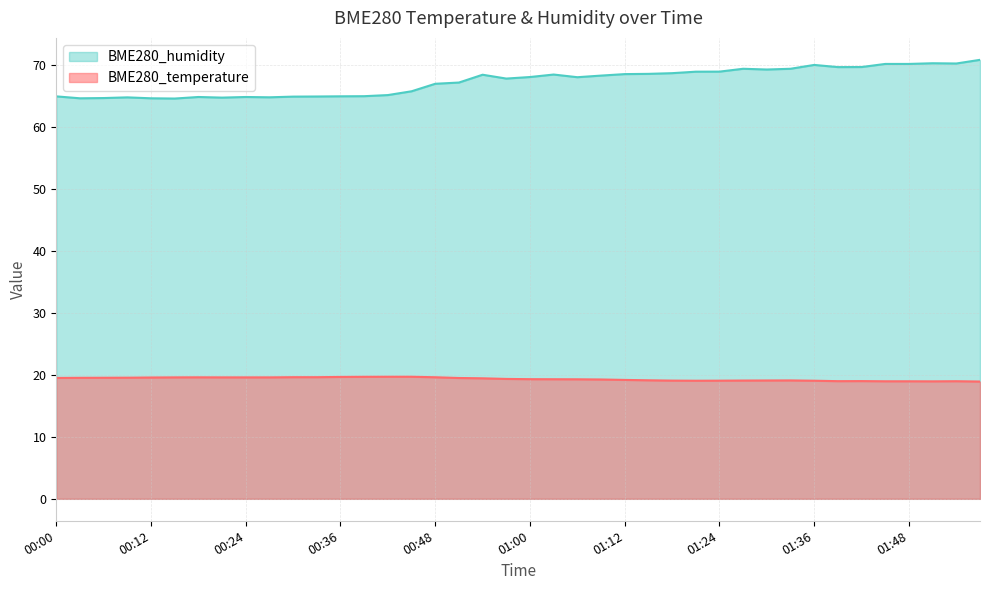

True or false: BME280_temperature has more than 2 interior local peaks.

True